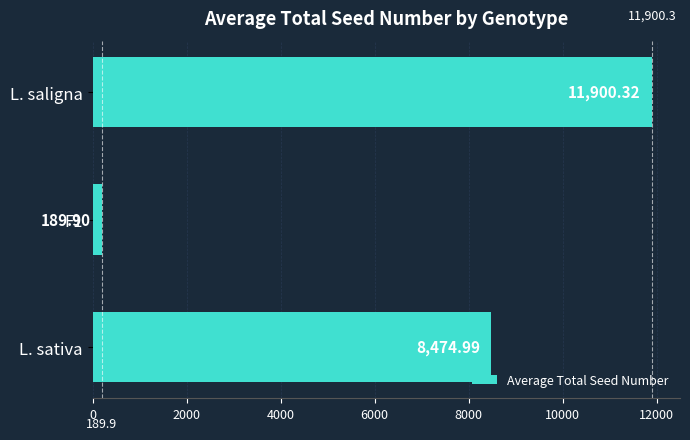

Where is the data nearest to the value 6045?

L. sativa